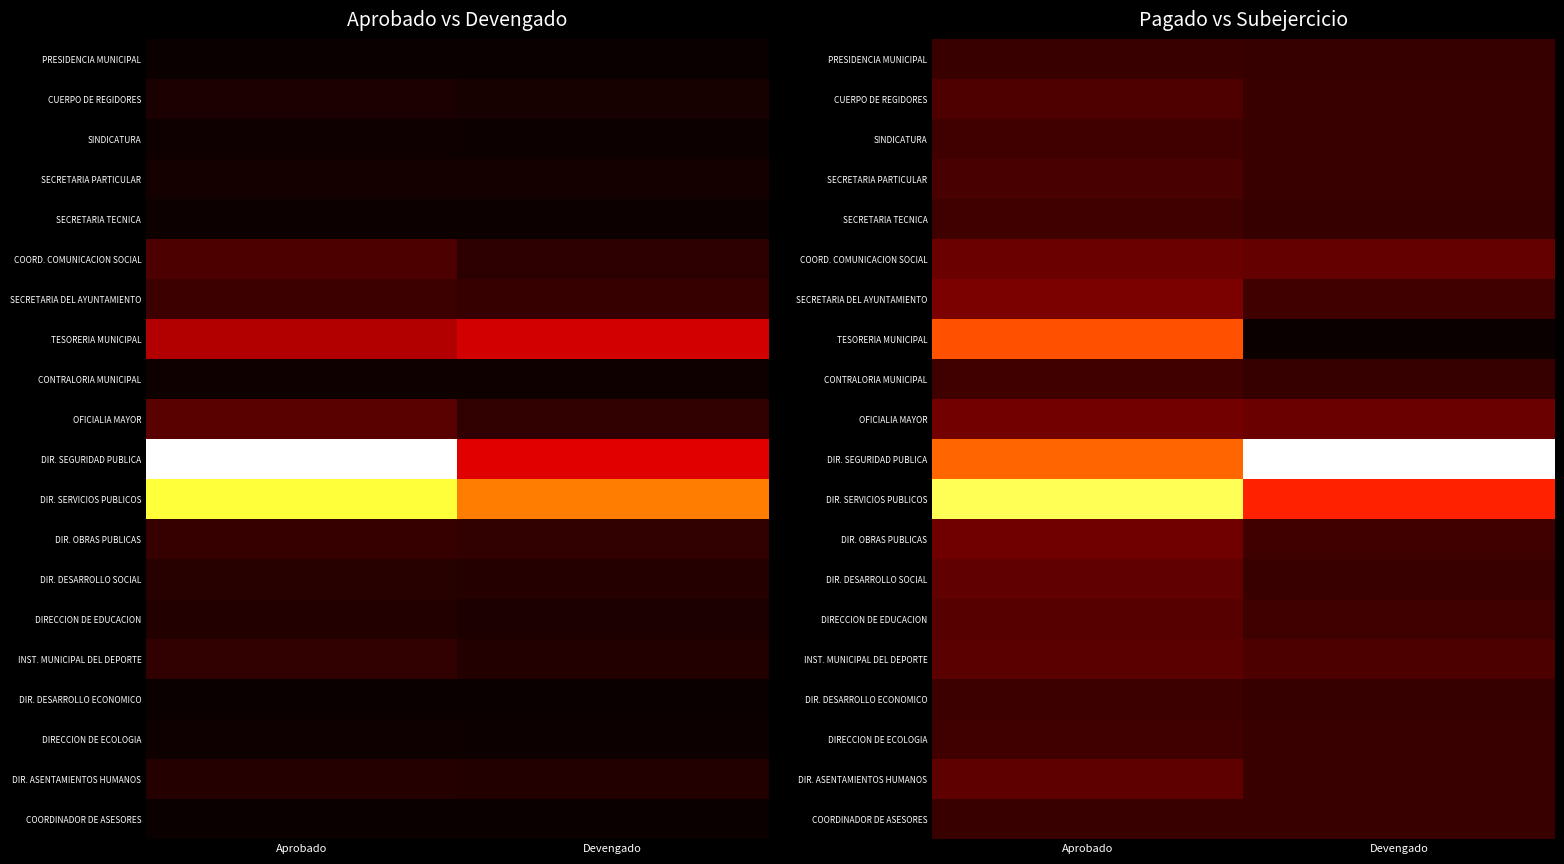

At which category is the sum across all series the highest?

Aprobado